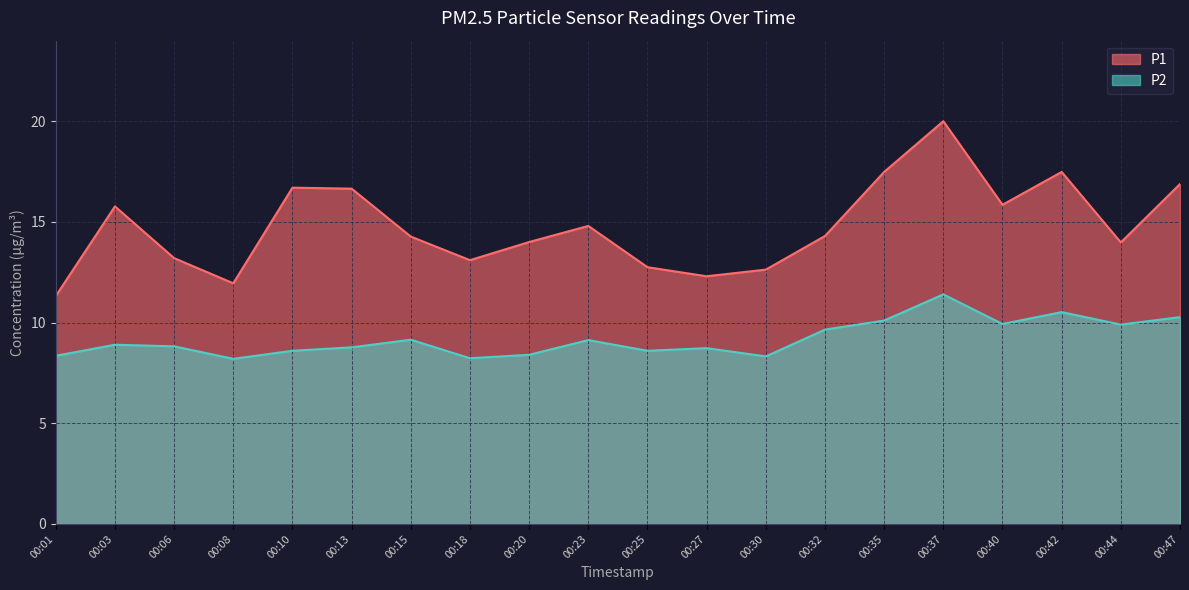

At which category does P1 reach its first local valley?

00:08